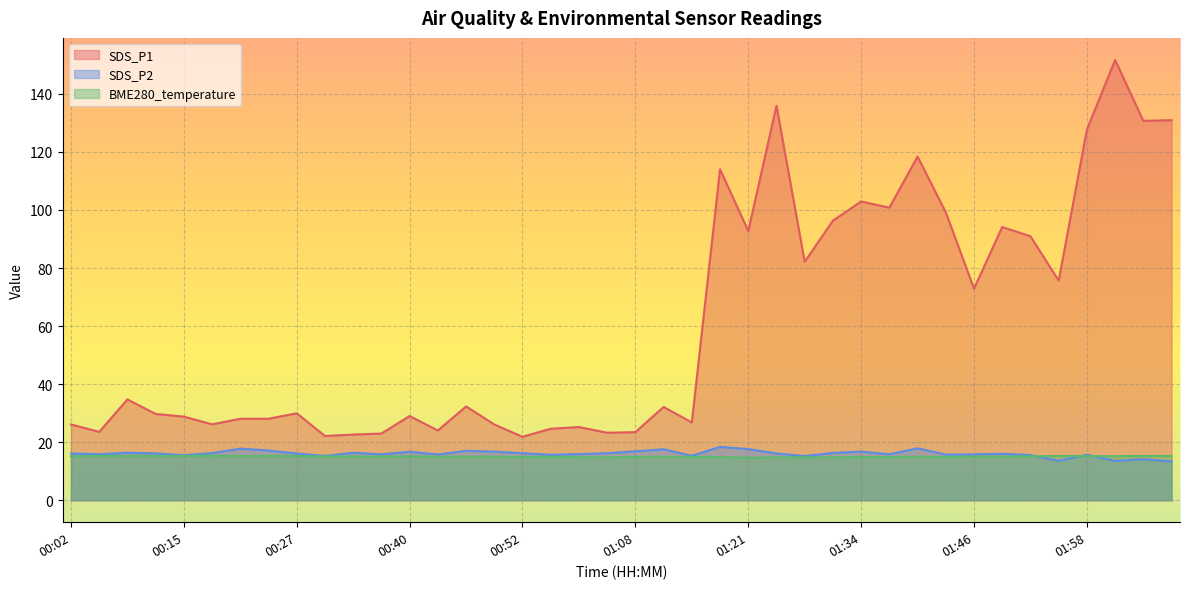

How many interior local peaks does the SDS_P2 series have?

12